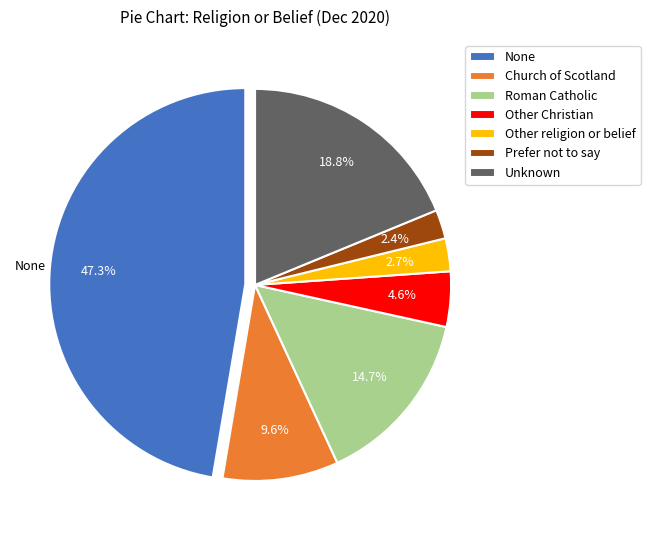

How many slices are in this pie chart?

7